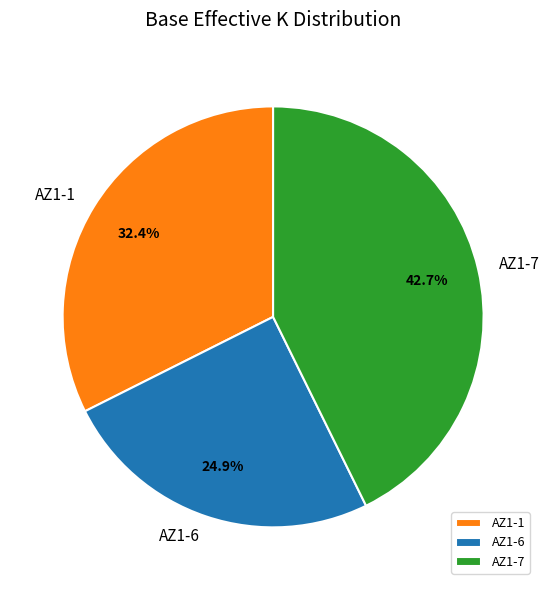

Count the number of slices in the pie.

3